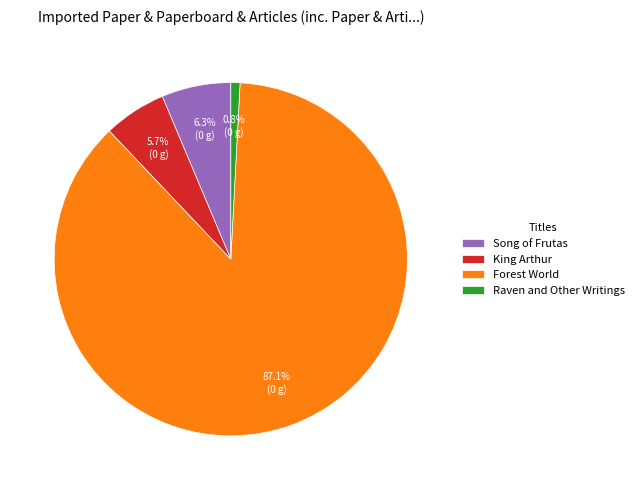

To the nearest percent, what percentage of the pie is King Arthur?

6%